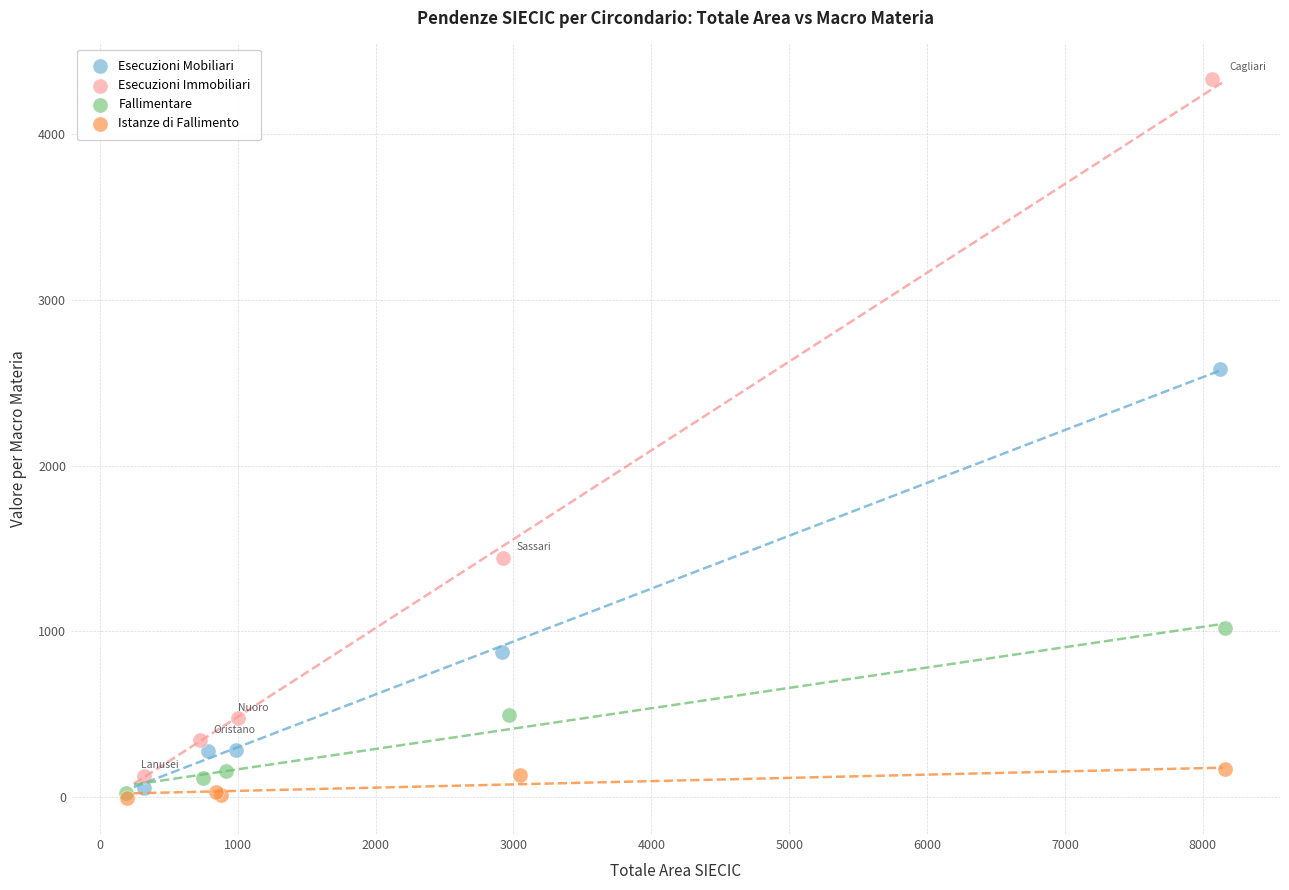

Which series contains the highest Y value?

Esecuzioni Immobiliari